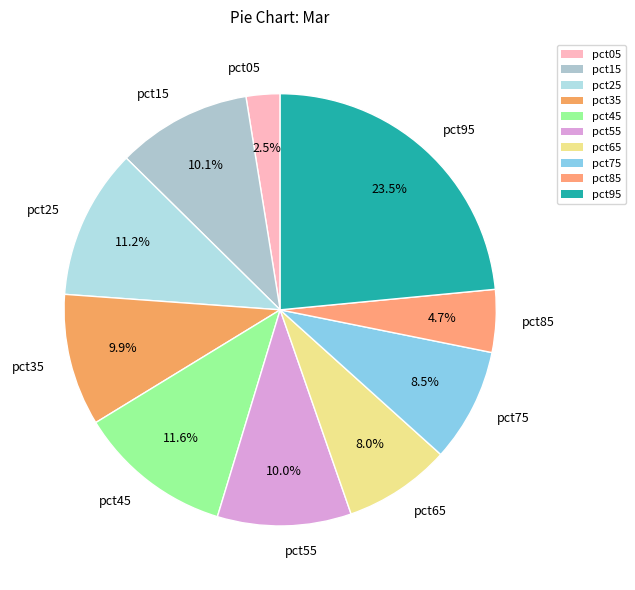

True or false: pct15 accounts for 10% of the total.

True